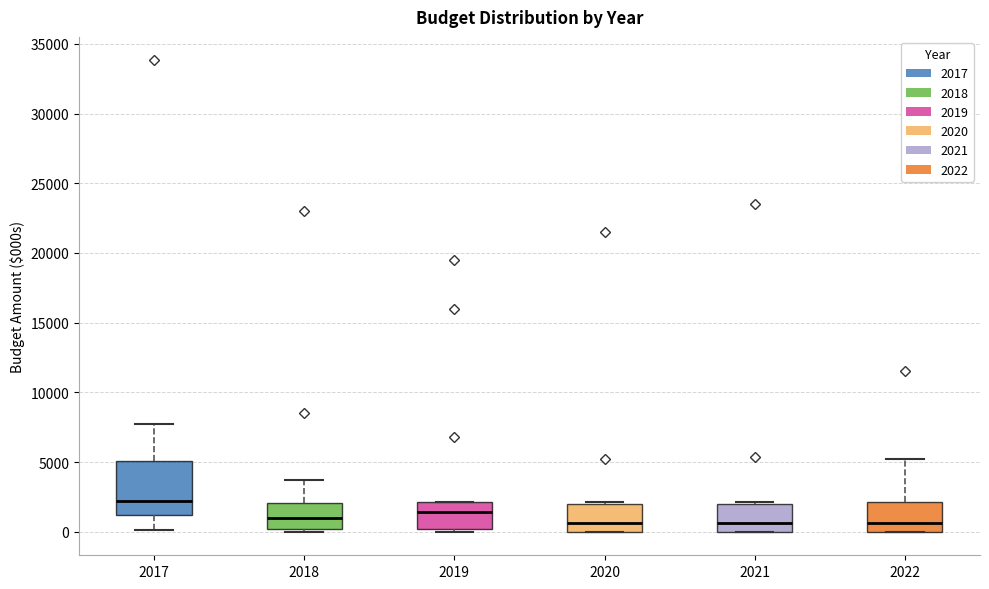

Where does the median line of the box at x = 2018 sit on the y-axis? The values are not printed on the chart, so give them approximately, as read against the axis.

1000